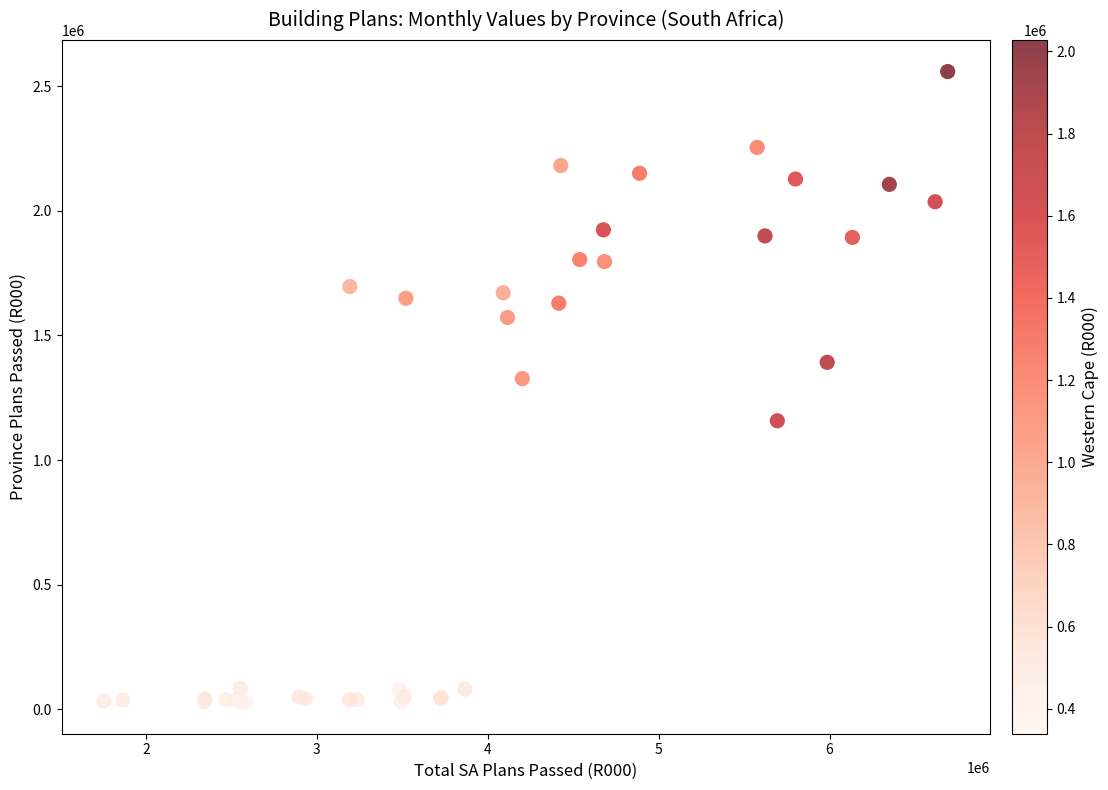

What Y value in the scatter plot is closest to 1293587?

1326978